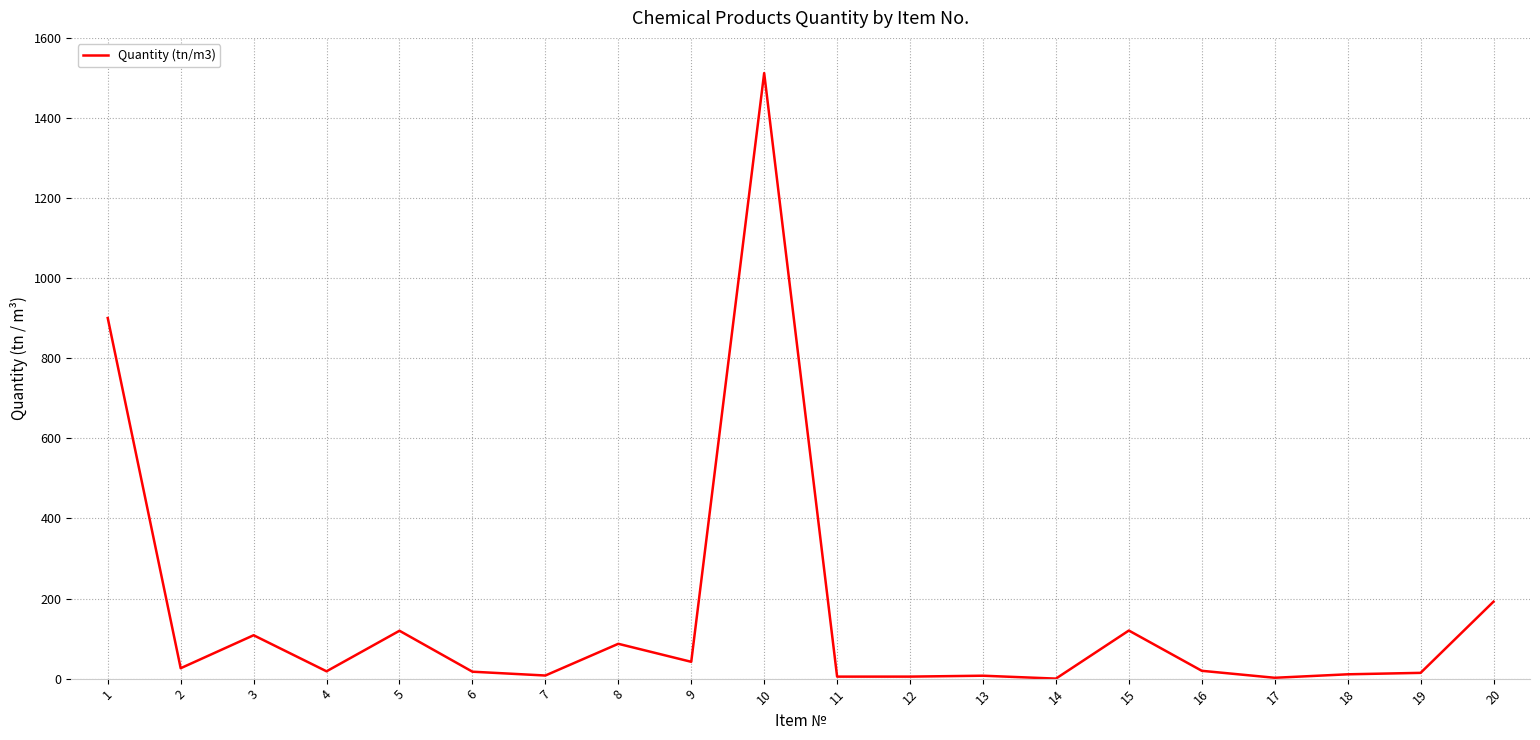

What is the greatest value displayed?

1512.1